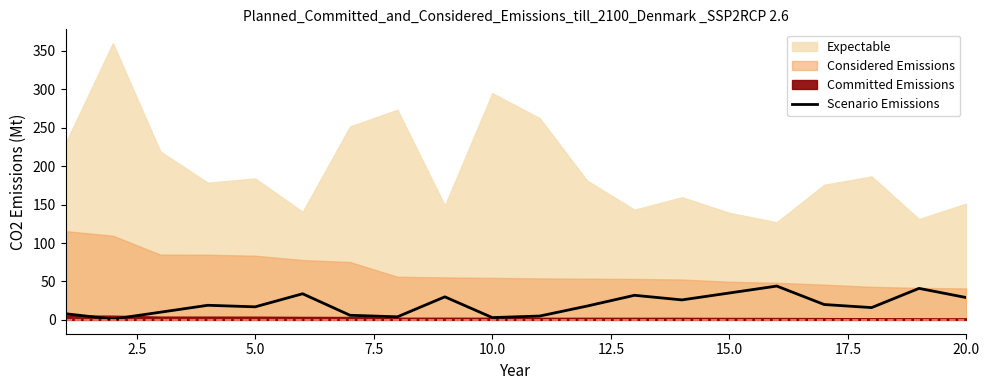

What is the difference between the second highest and minimum values?

40